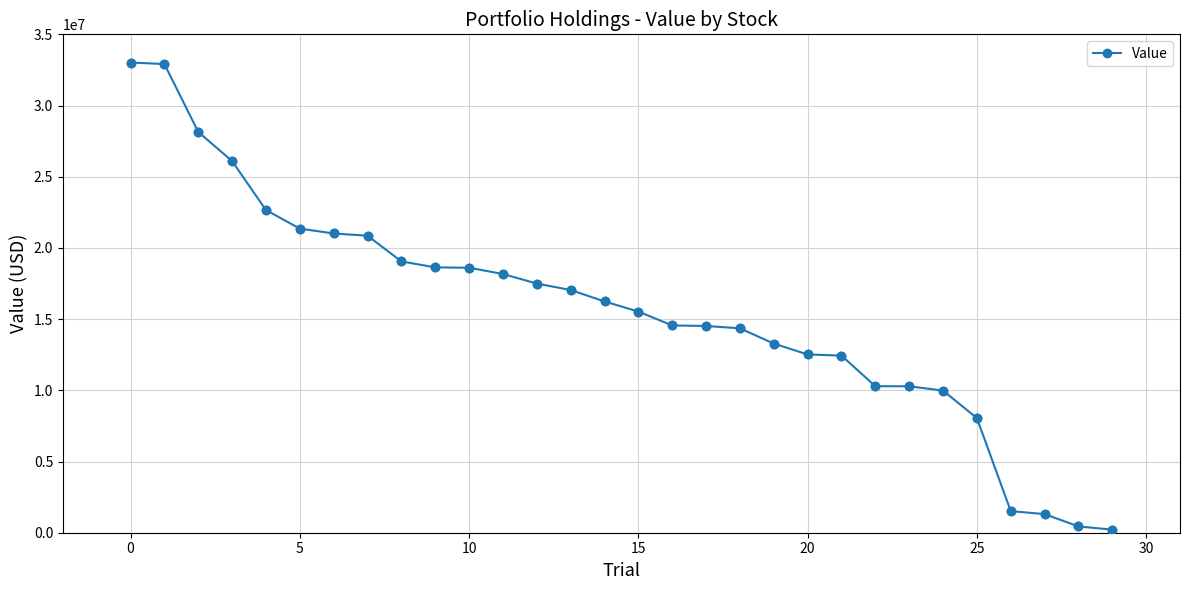

What is the average value?

15686933